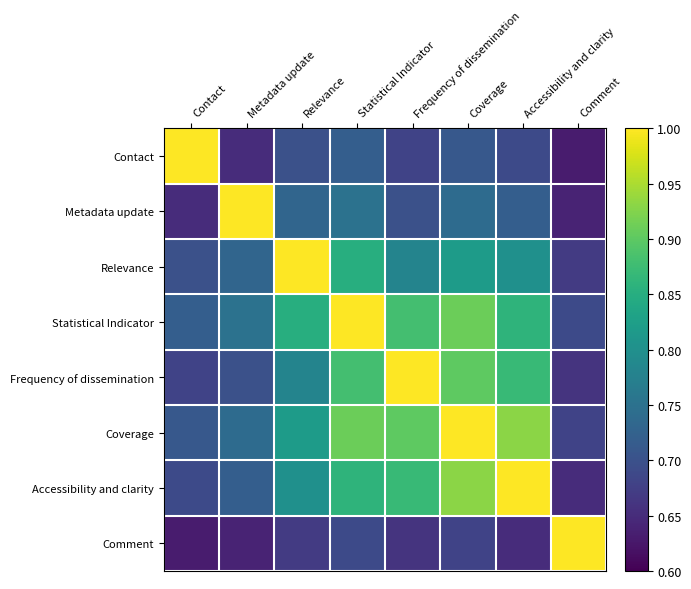

How many data points does each series have?

8